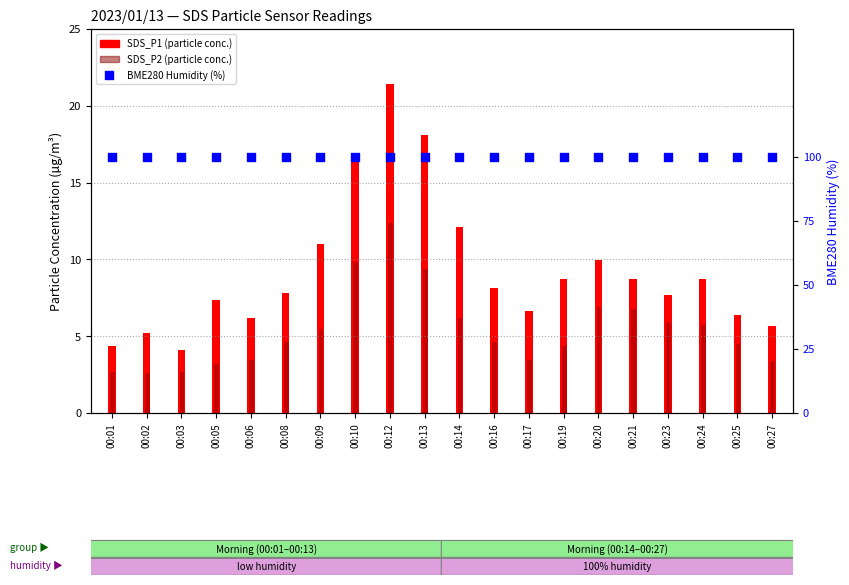

What is the total value across all series at 00:06?

109.7